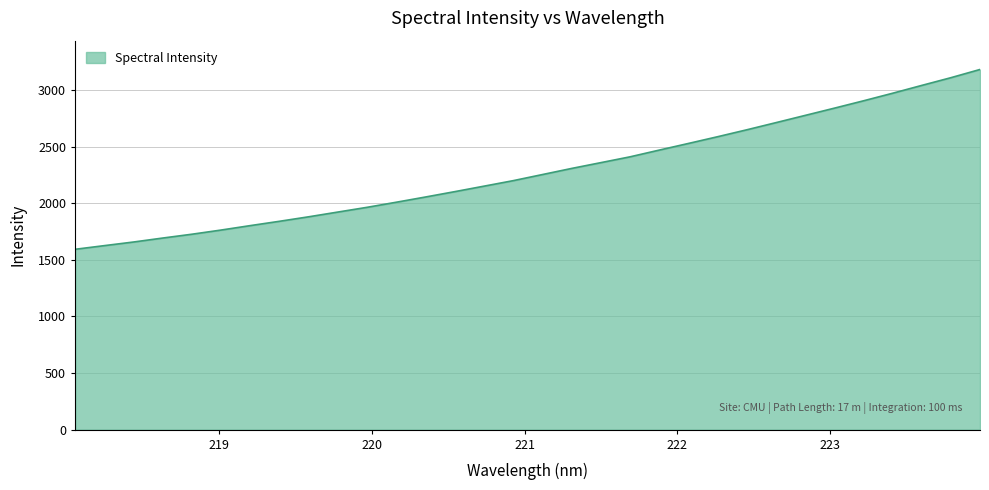

What is the average value?

2284.4